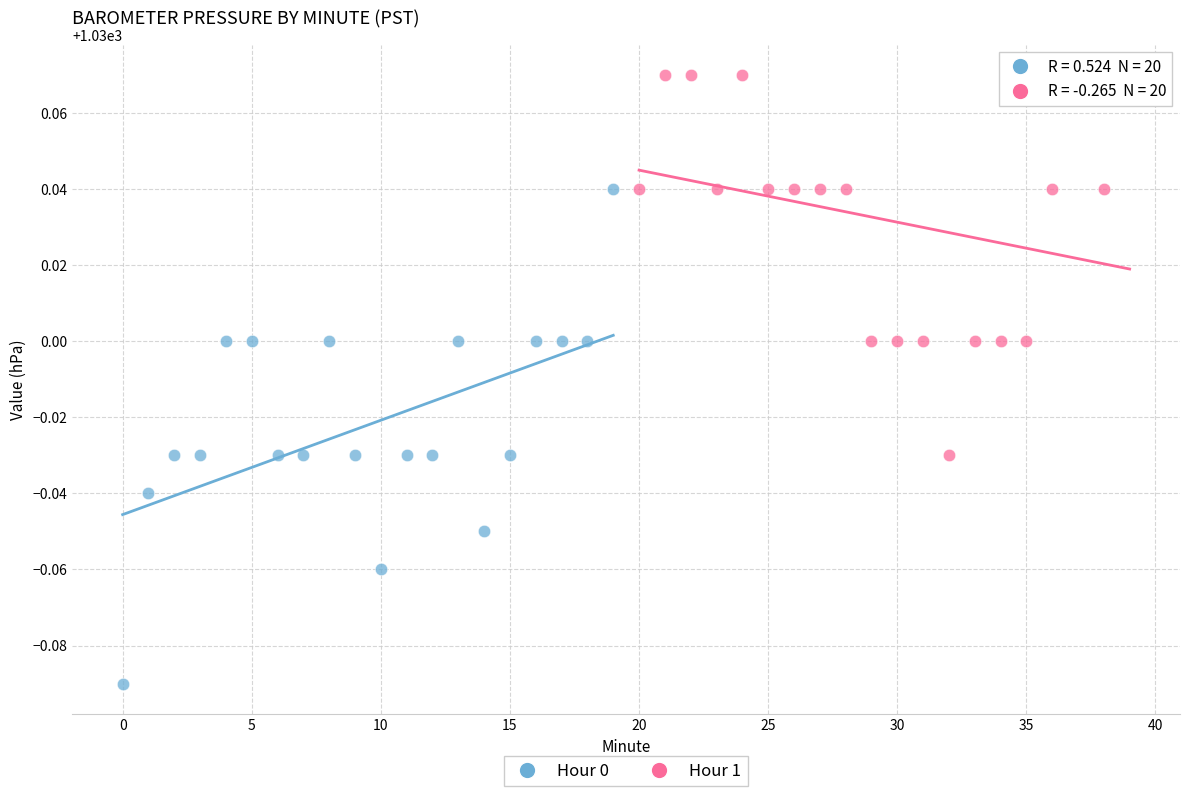

What are all the series names shown in the legend?

Hour 0, Hour 1